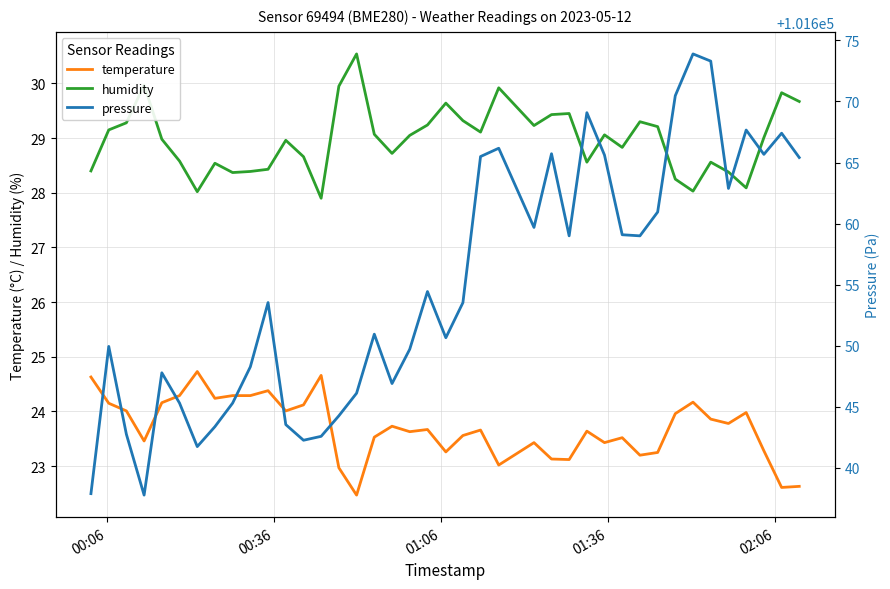

What is the maximum value for temperature?

24.7